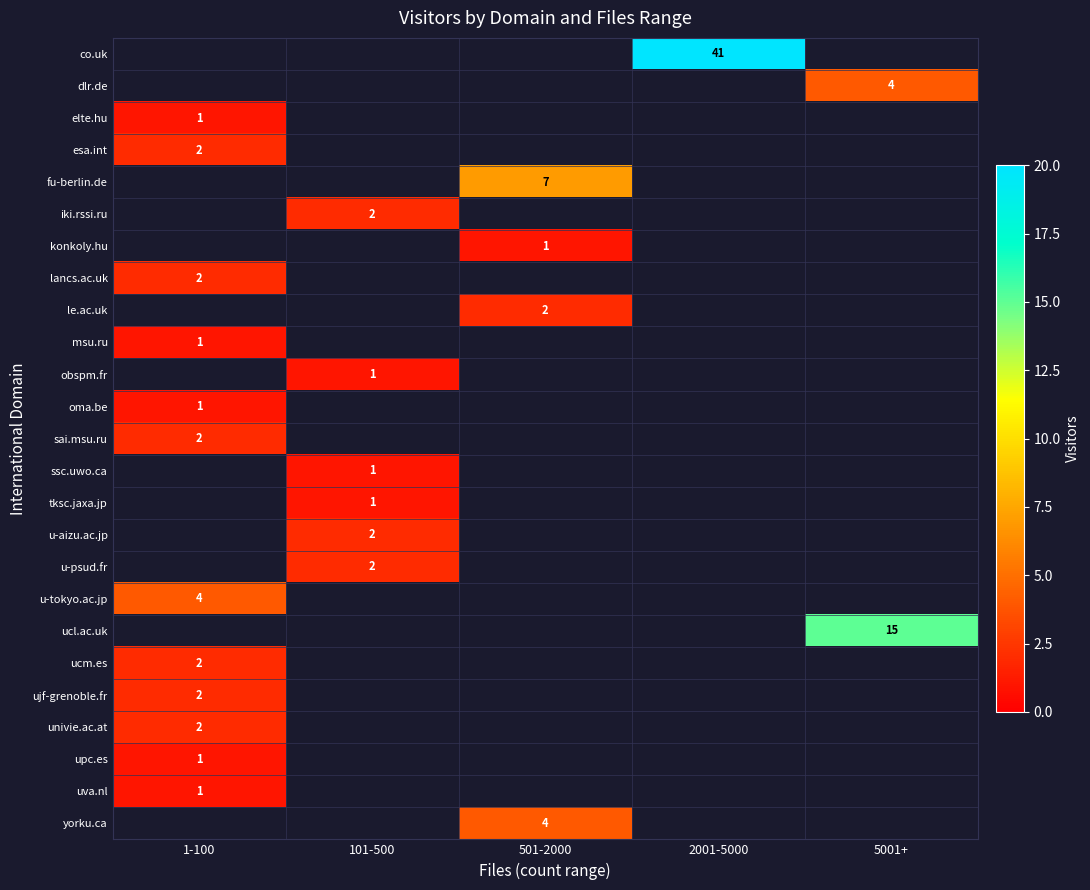

Is the value of co.uk at 2001-5000 greater than the value of msu.ru at 1-100?

Yes